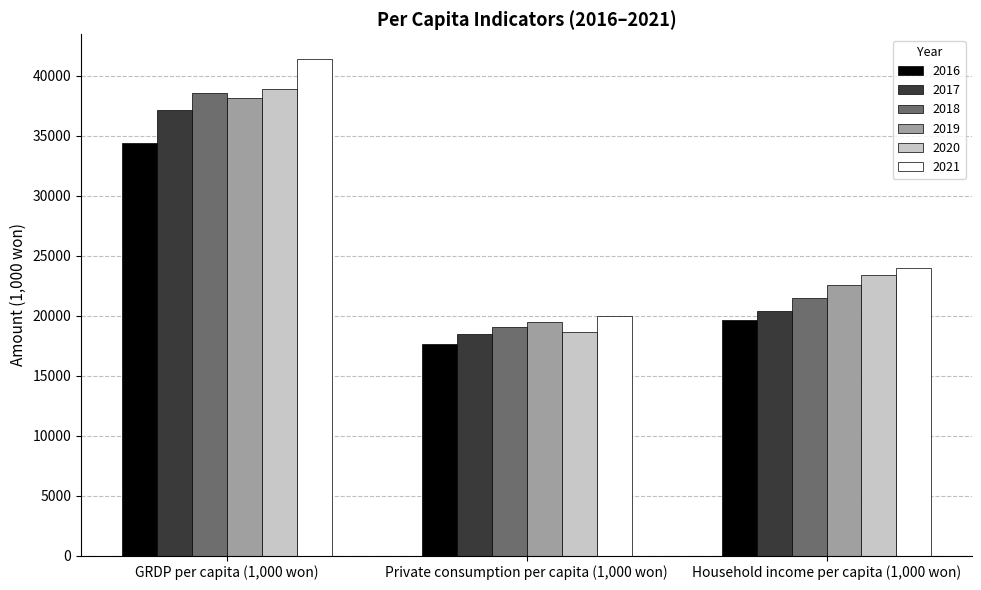

What are all the series names shown in the legend?

2016, 2017, 2018, 2019, 2020, 2021